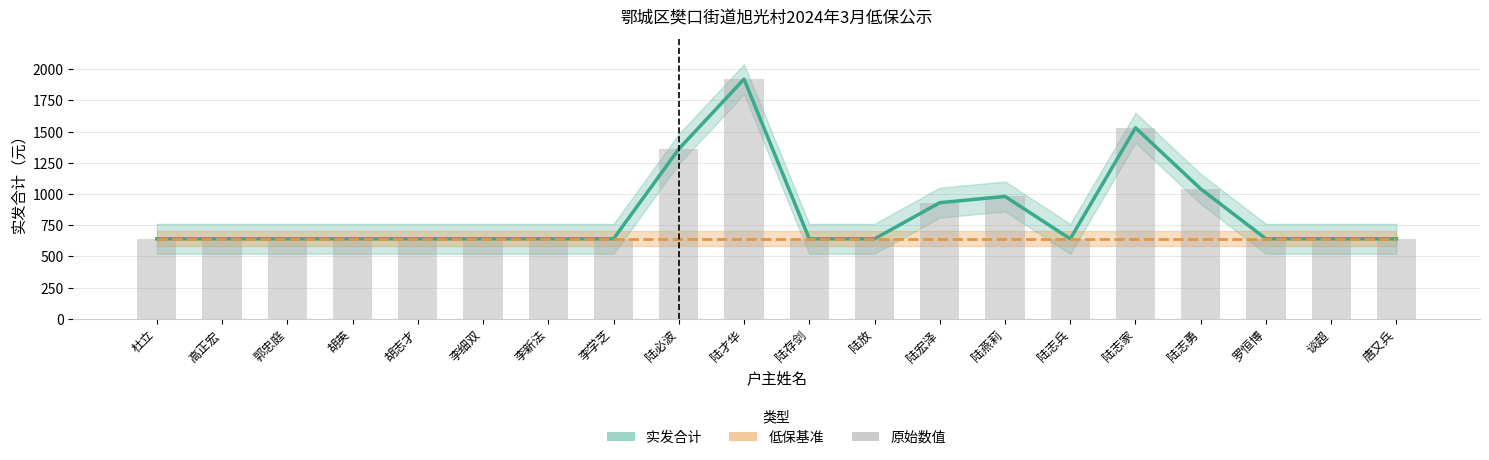

What is the value of the 3rd bar from the left?

640